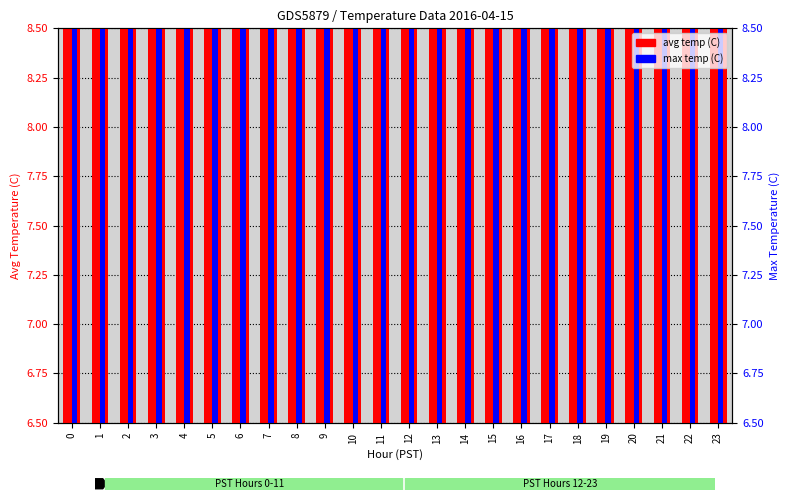

Is it true that avg temp (C) equals 7.2 at 4?

True